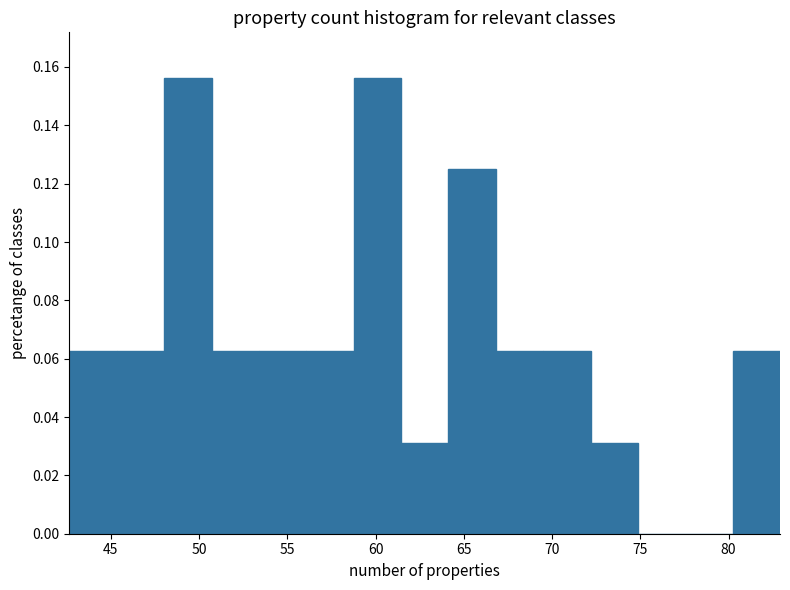

Reading left to right, transcribe this chart: for each bar, give the range it covers on the x-axis and its height. Neither the bar edges nor the heights are printed on the chart, so give them approximately, as read against the axes.

42.5 to 45.5: 0.062
45.5 to 48.0: 0.062
48.0 to 50.5: 0.156
50.5 to 53.5: 0.062
53.5 to 56.0: 0.062
56.0 to 59.0: 0.062
59.0 to 61.5: 0.156
61.5 to 64.0: 0.032
64.0 to 67.0: 0.126
67.0 to 69.5: 0.062
69.5 to 72.0: 0.062
72.0 to 75.0: 0.032
75.0 to 77.5: 0
77.5 to 80.0: 0
80.0 to 83.0: 0.062